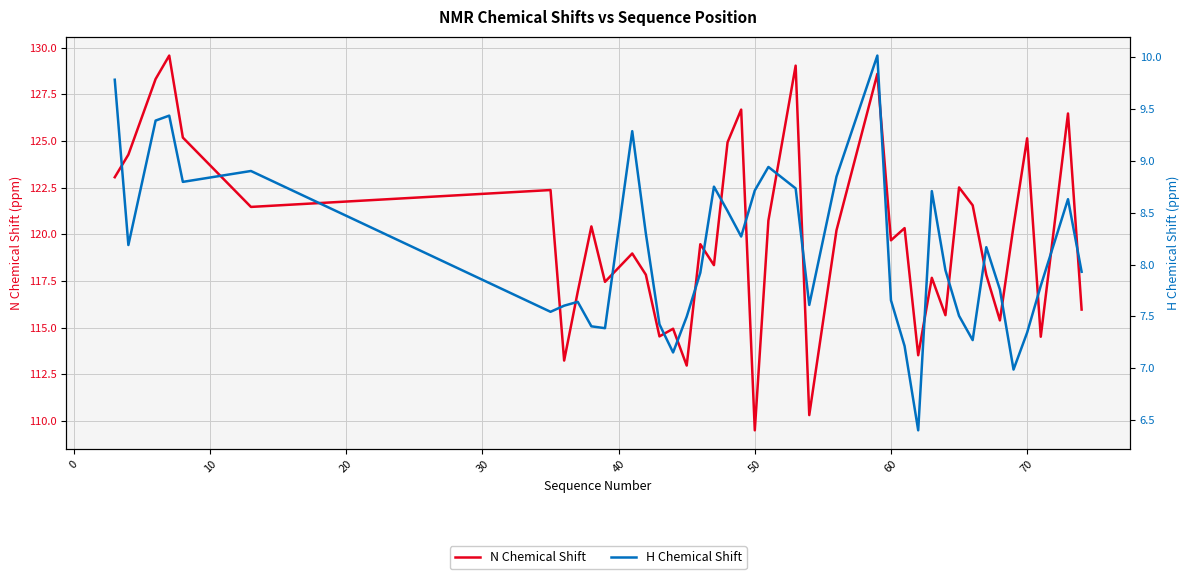

At how many categories does at least one series exceed 102?

40